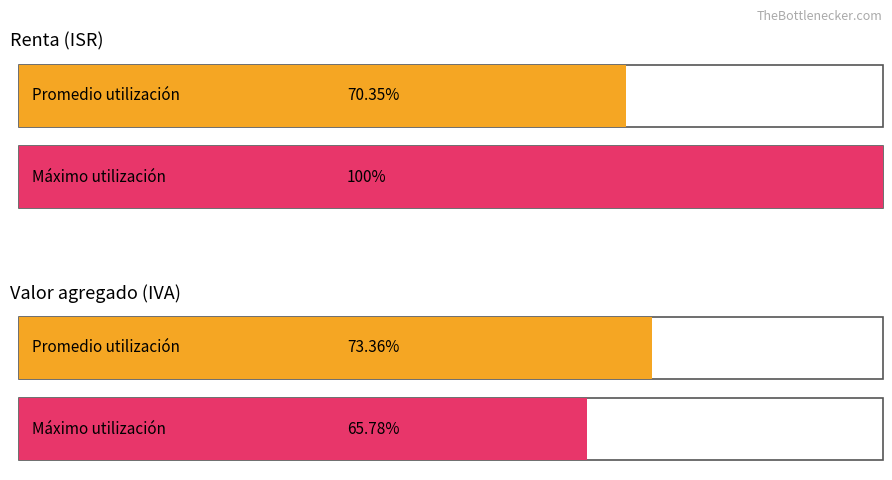

List the series in order of their overall mean, highest first.

Renta, Valor agregado